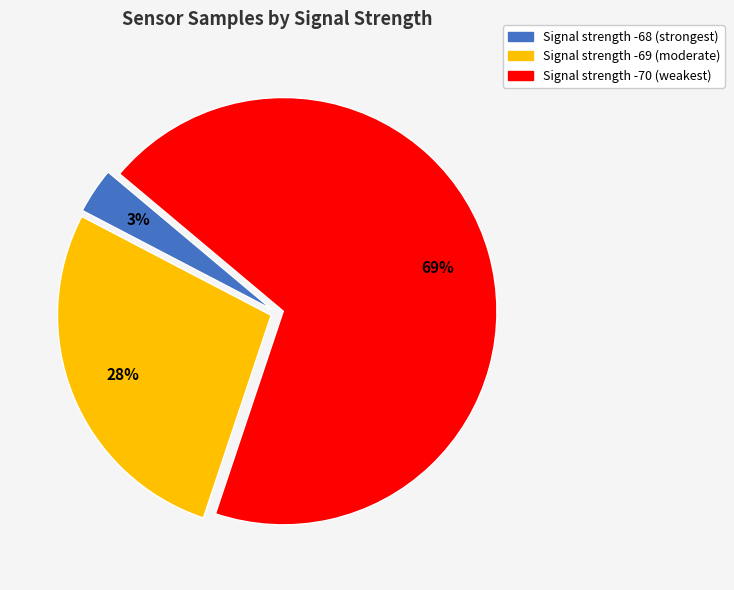

How many slices are in this pie chart?

3